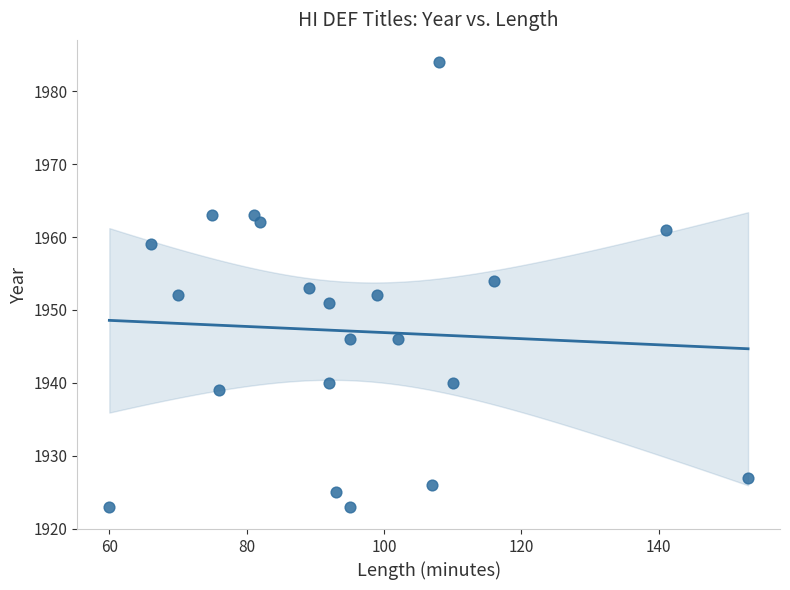

What is the range of X values (max minus min)?

93